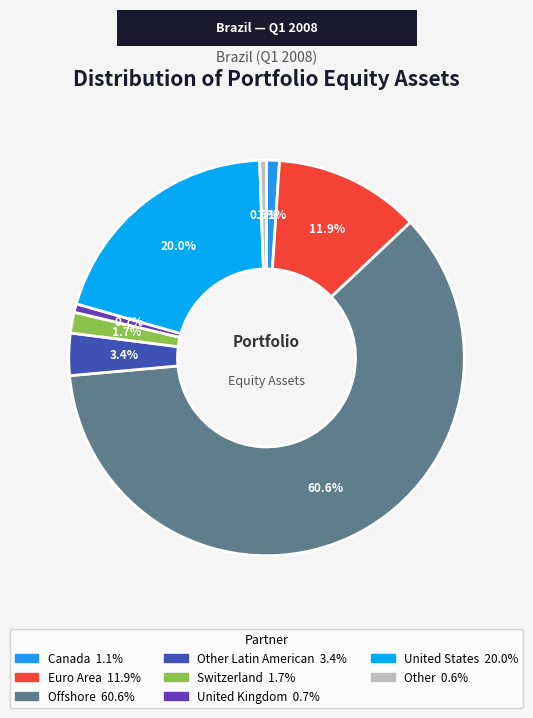

Count the number of slices in the pie.

8